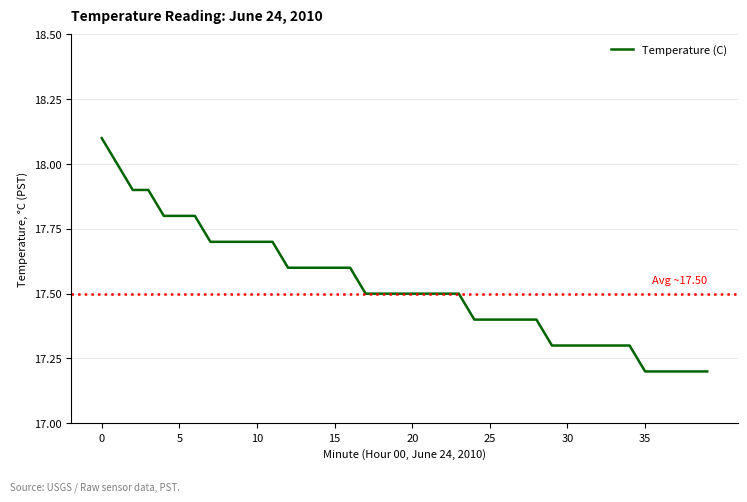

What is the sum of all values?

701.1